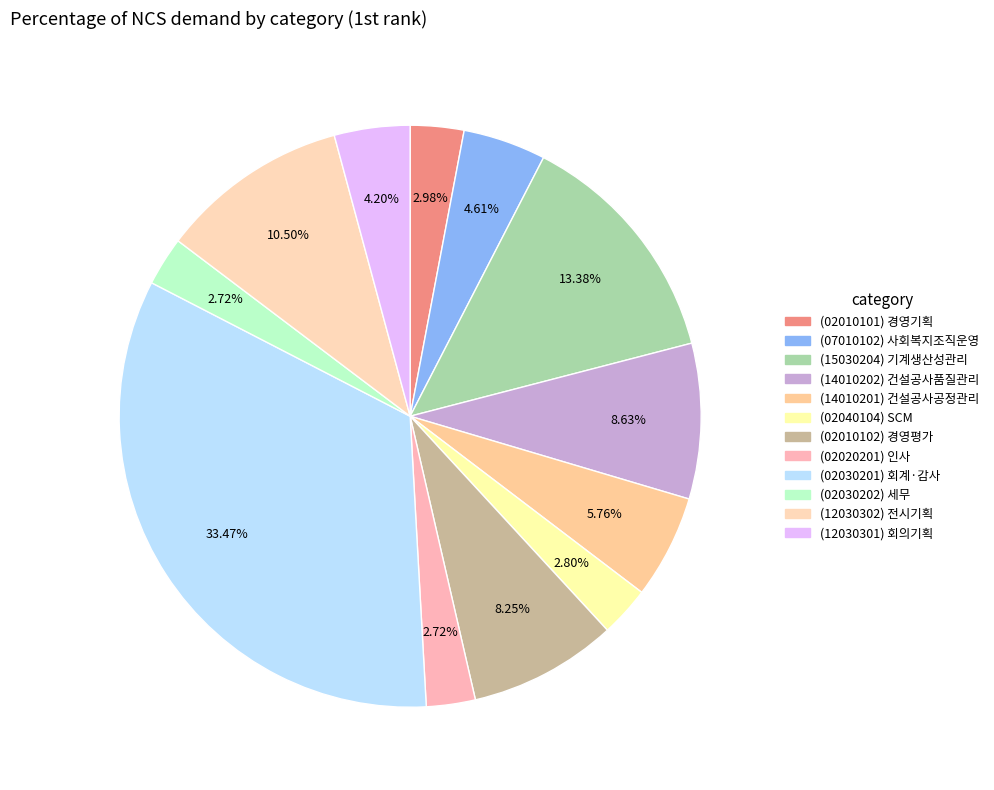

What is the ratio of the value at (02020201) 인사 to the value at (02010101) 경영기획?

0.9